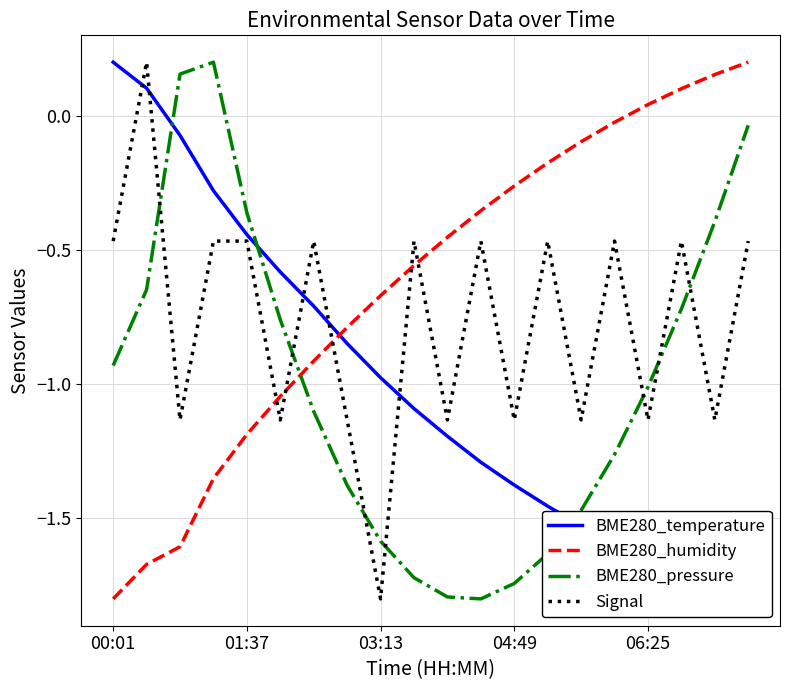

The BME280_humidity series shows -1.7 at 01:37. True or false?

False